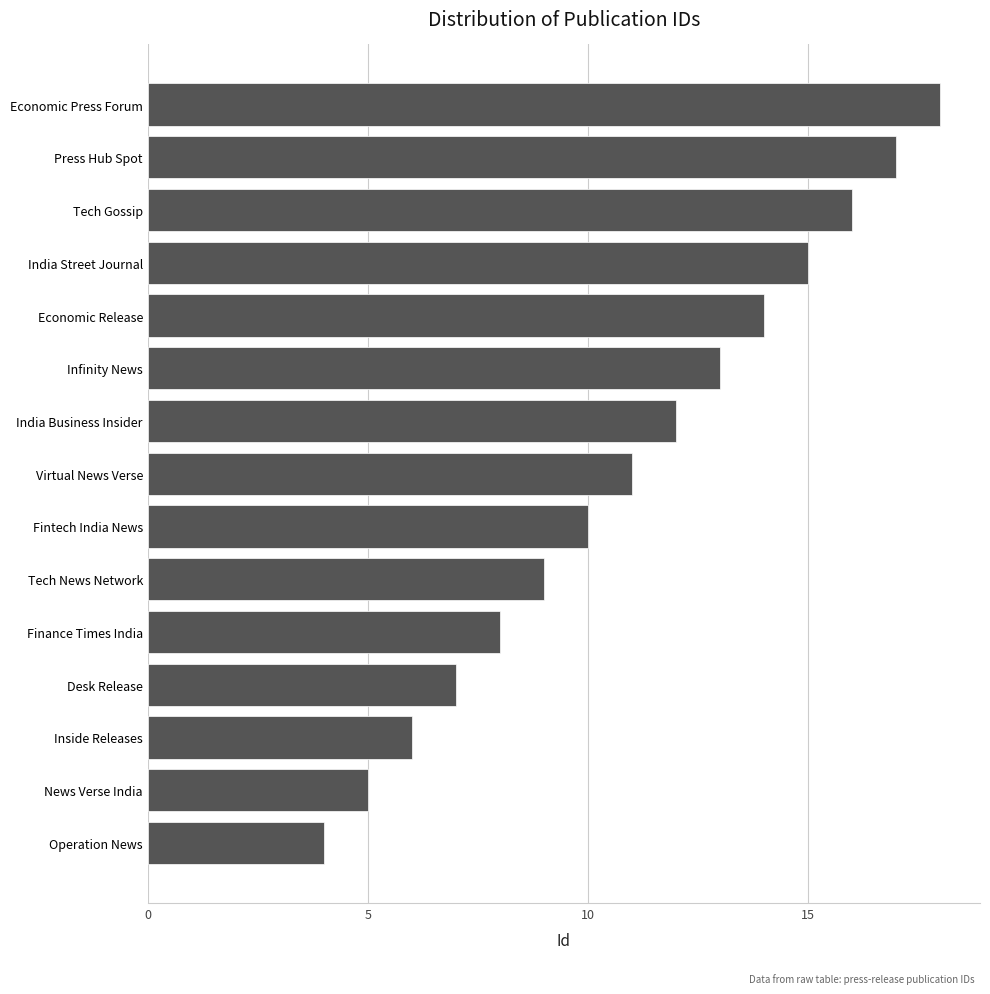

Where is the data nearest to the value 11?

Virtual News Verse